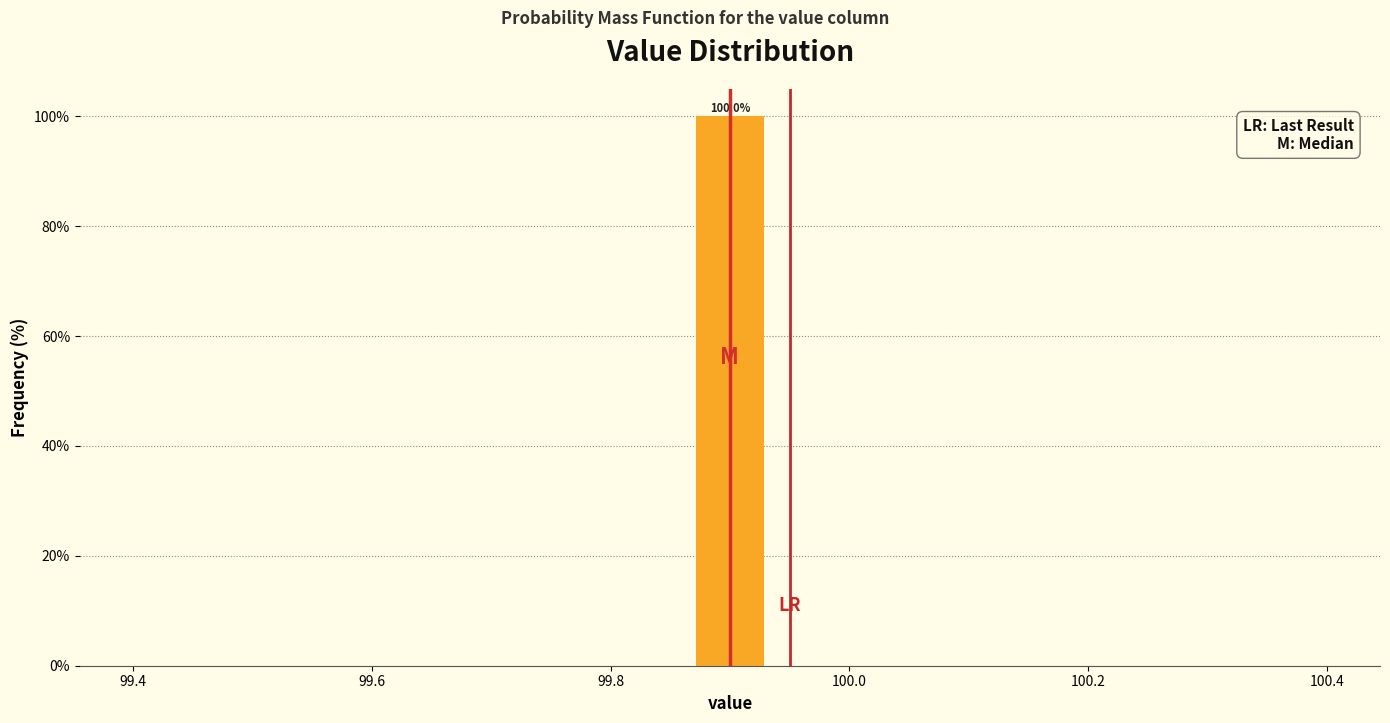

Read against the x-axis, roughly where is the centre of the tallest bar?

99.90